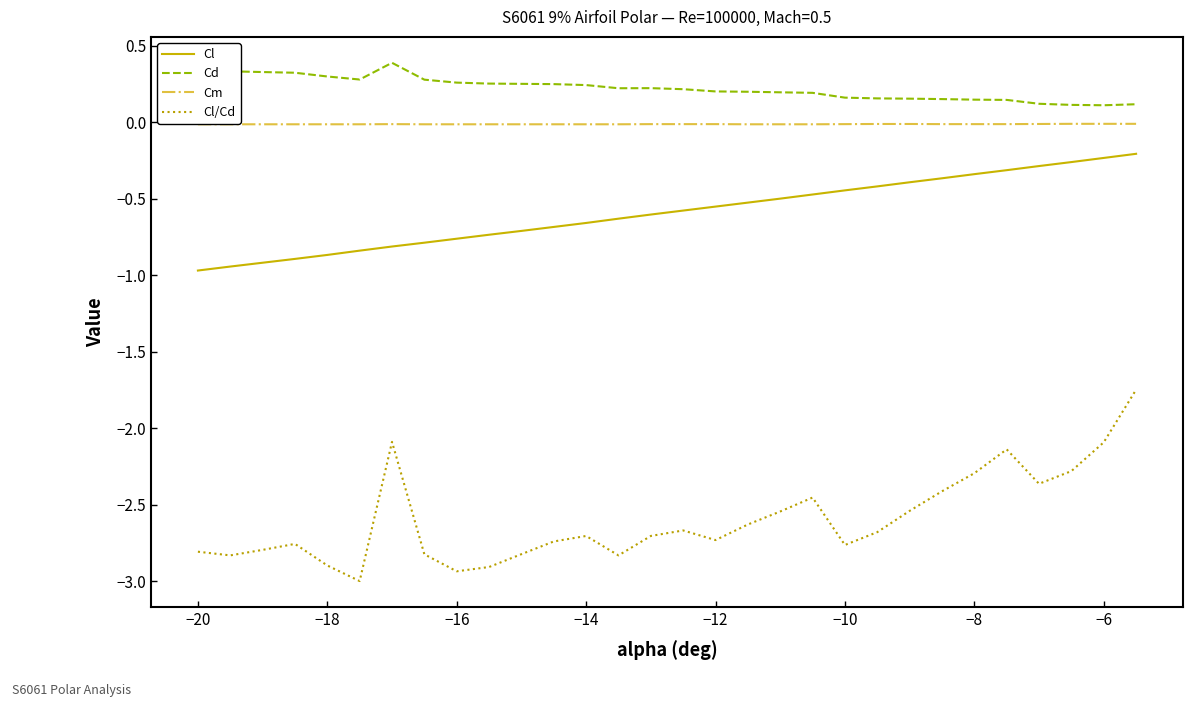

True or false: Cd has more than 1 points higher than both neighbors.

True